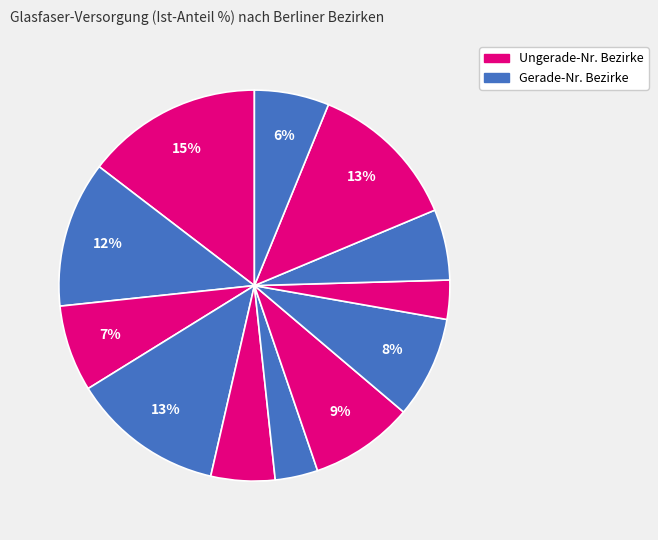

How many slices are in this pie chart?

12